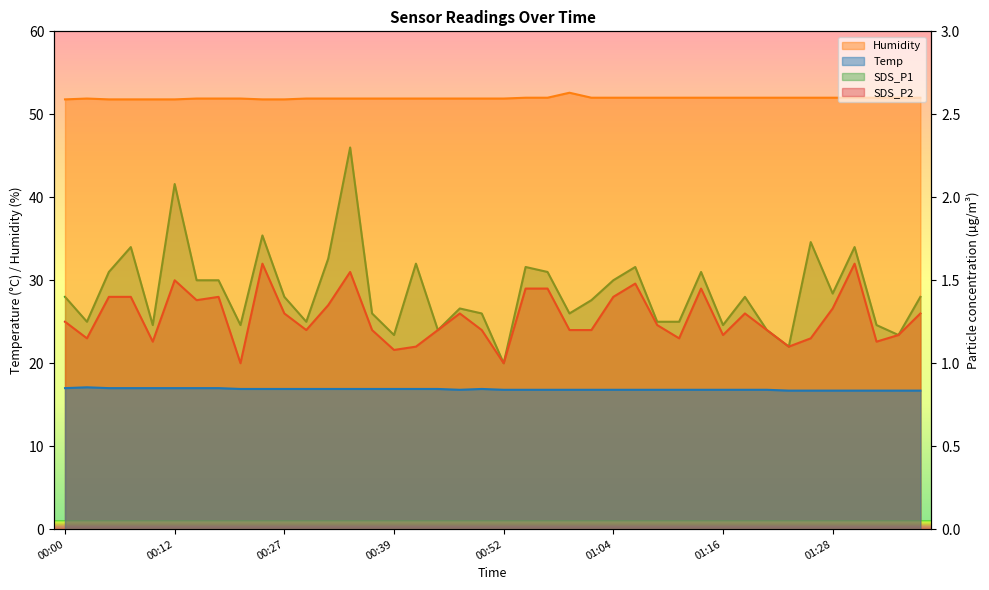

Which series has the largest total across all categories?

Humidity